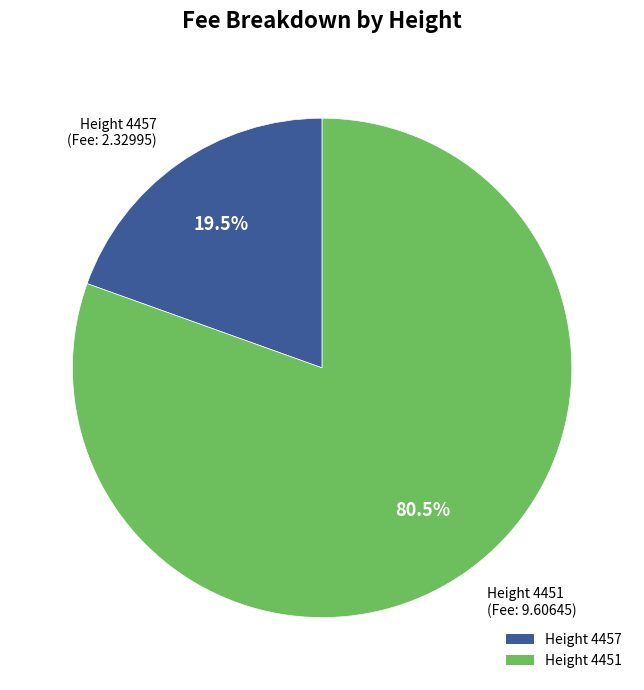

Rank the categories by value from lowest to highest.

Height 4457, Height 4451